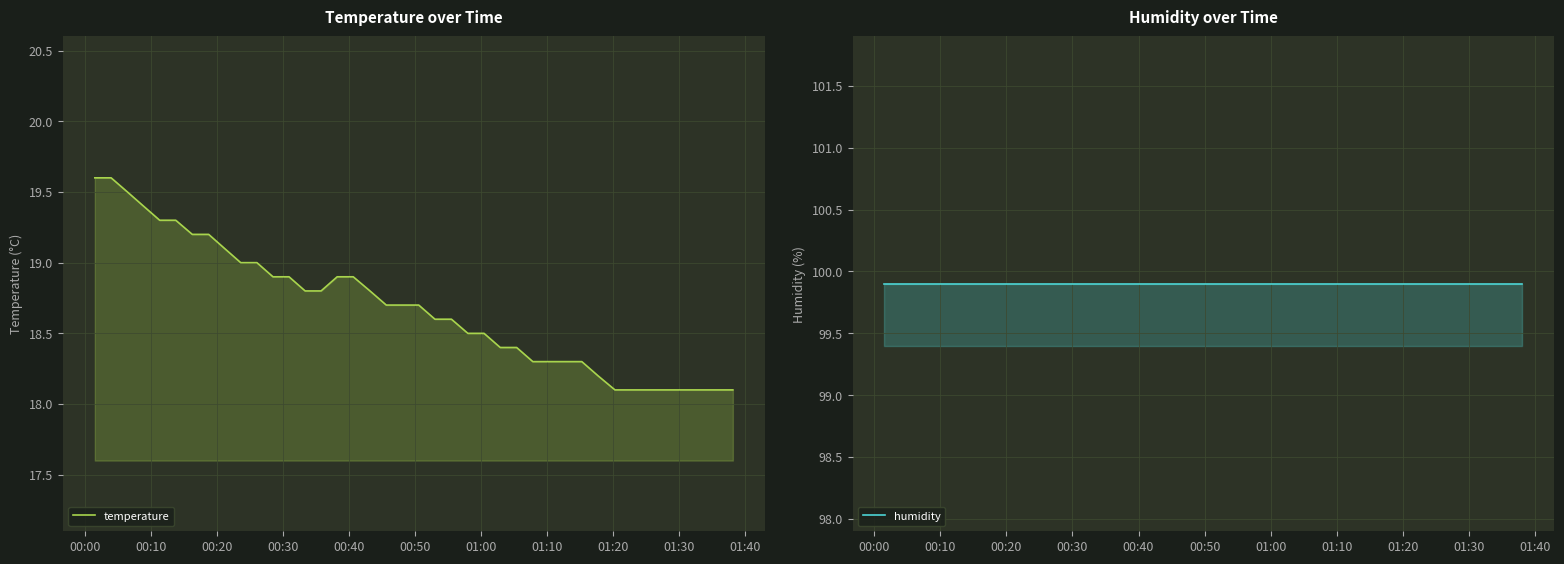

At how many categories does at least one series exceed 31?

40